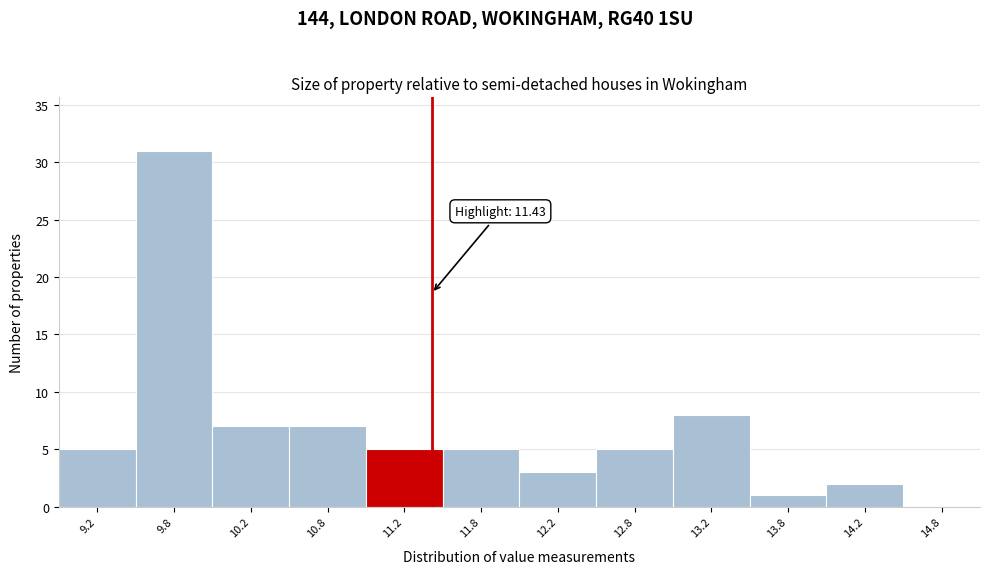

Which range on the x-axis has the tallest bar?

9.5 to 10.0